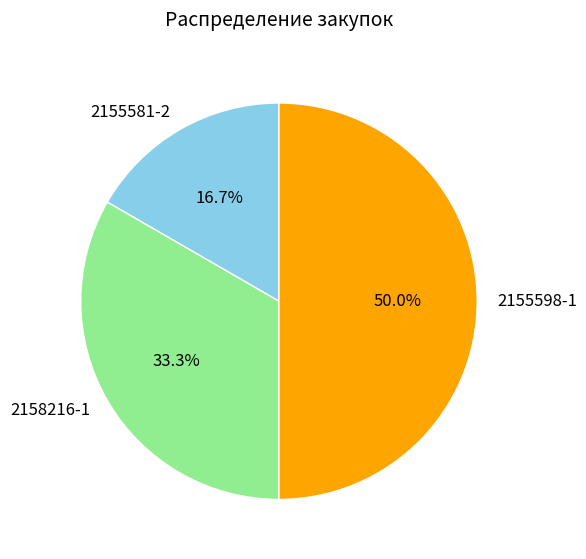

How many slices are in this pie chart?

3